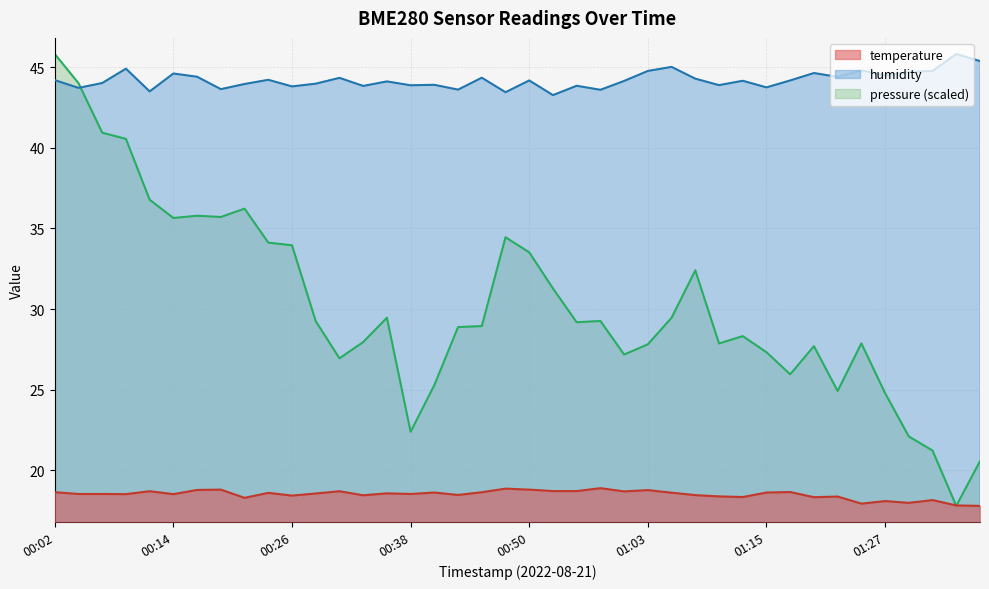

Reading left to right, list all the values displayed in this chart.

temperature: 00:02=18.6	00:04=18.5	00:07=18.5	00:09=18.5	00:12=18.7	00:14=18.5	00:16=18.8	00:19=18.8	00:21=18.3	00:24=18.6	00:26=18.4	00:29=18.6	00:31=18.7	00:33=18.4	00:36=18.6	00:38=18.5	00:41=18.6	00:43=18.5	00:46=18.6	00:48=18.9	00:50=18.8	00:53=18.7	00:55=18.7	00:58=18.9	01:00=18.7	01:03=18.8	01:05=18.6	01:07=18.5	01:10=18.4	01:12=18.3	01:15=18.6	01:17=18.6	01:20=18.3	01:22=18.4	01:24=17.9	01:27=18.1	01:29=18.0	01:32=18.1	01:34=17.8	01:36=17.8
humidity: 00:02=44.2	00:04=43.7	00:07=44.0	00:09=44.9	00:12=43.5	00:14=44.6	00:16=44.4	00:19=43.6	00:21=44.0	00:24=44.2	00:26=43.8	00:29=44.0	00:31=44.3	00:33=43.8	00:36=44.1	00:38=43.9	00:41=43.9	00:43=43.6	00:46=44.4	00:48=43.5	00:50=44.2	00:53=43.3	00:55=43.9	00:58=43.6	01:00=44.1	01:03=44.8	01:05=45.0	01:07=44.3	01:10=43.9	01:12=44.2	01:15=43.8	01:17=44.2	01:20=44.6	01:22=44.4	01:24=44.8	01:27=44.5	01:29=44.7	01:32=44.8	01:34=45.8	01:36=45.4